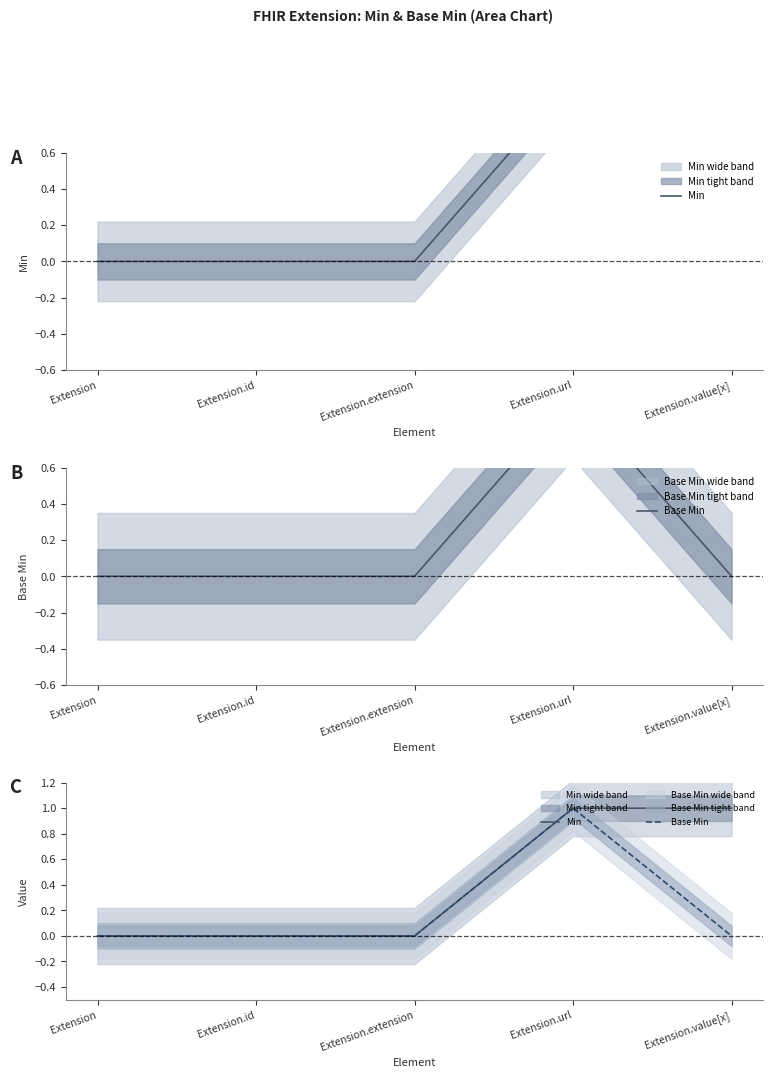

True or false: Base Min and Min intersect in this chart.

False